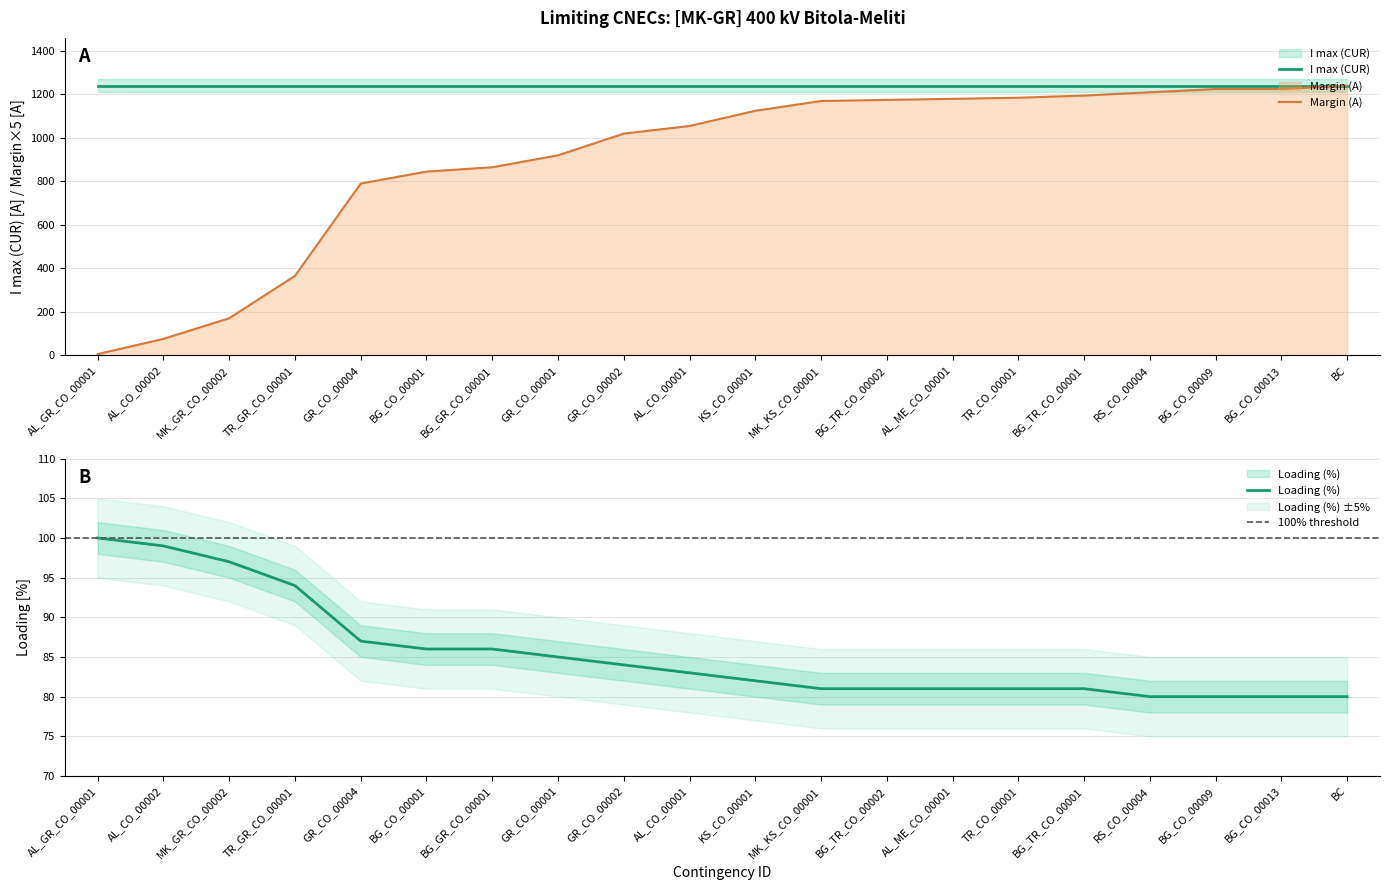

Count the number of data series in this chart.

2